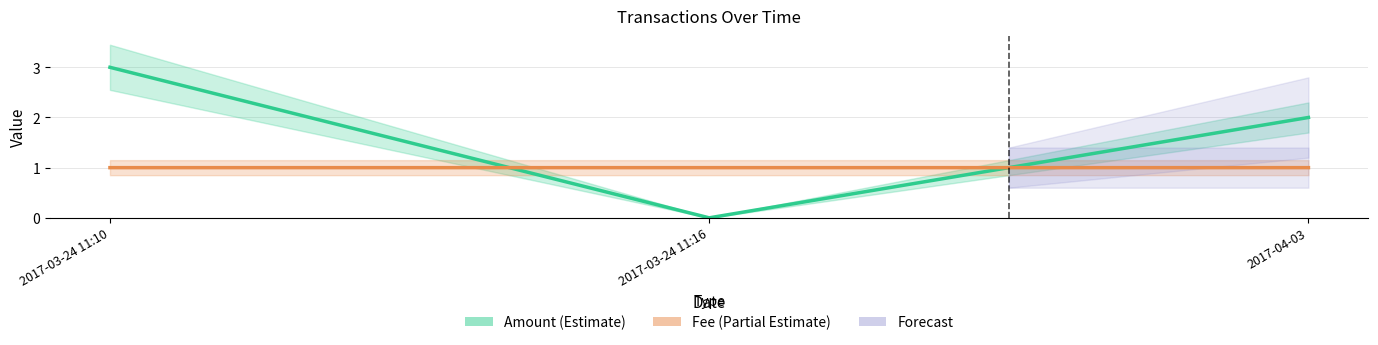

Rank the series at 2017-03-24 11:16 from lowest to highest value.

Amount, Fee